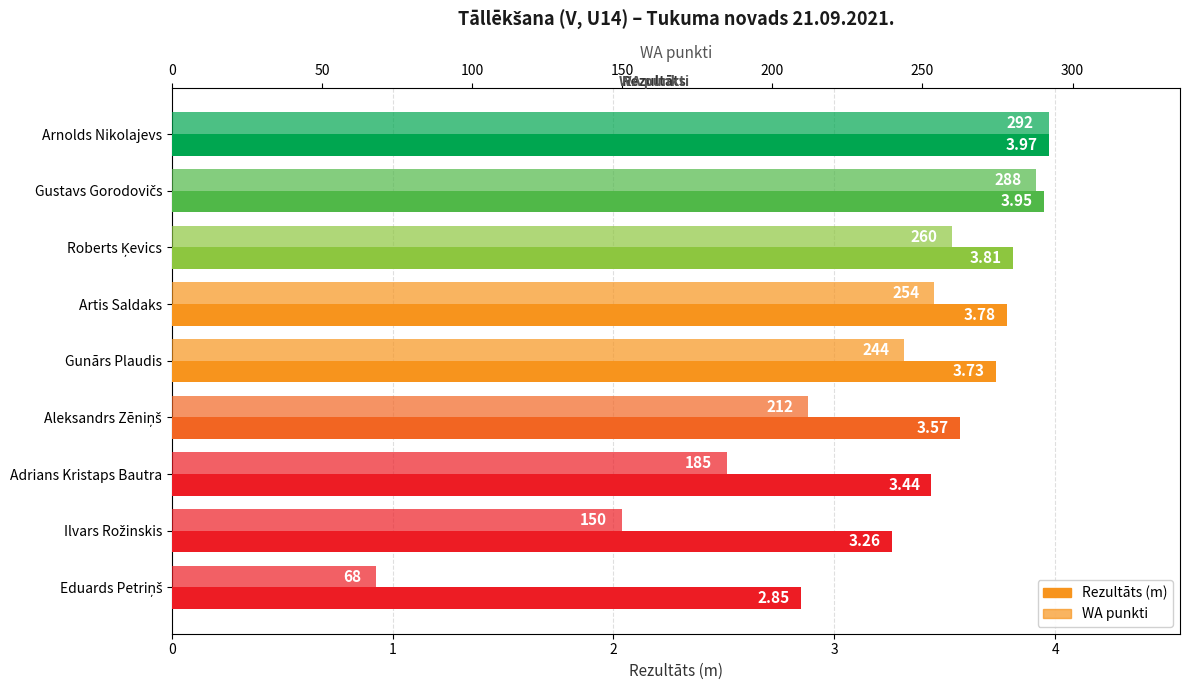

What is the total value across all series at Gunārs Plaudis?

247.7